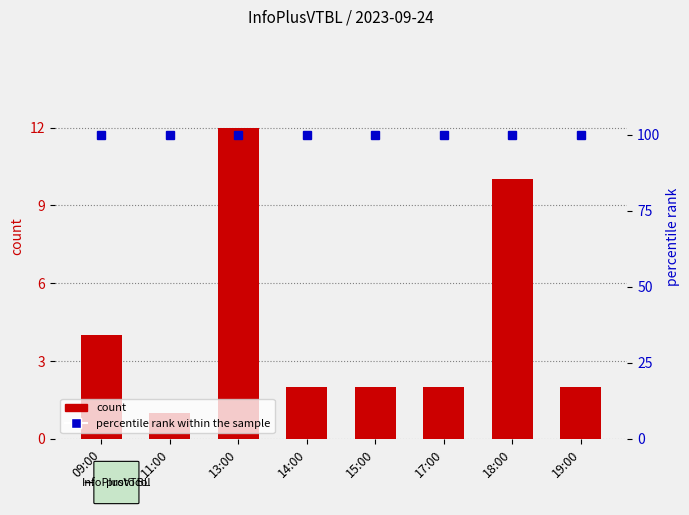

How many groups of bars are there?

8